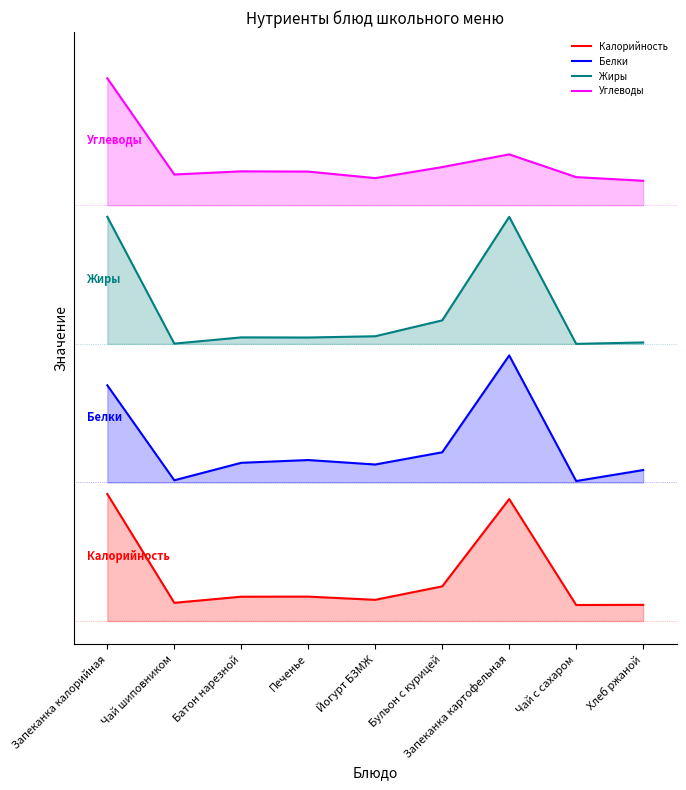

What is the smallest value displayed?

0.1